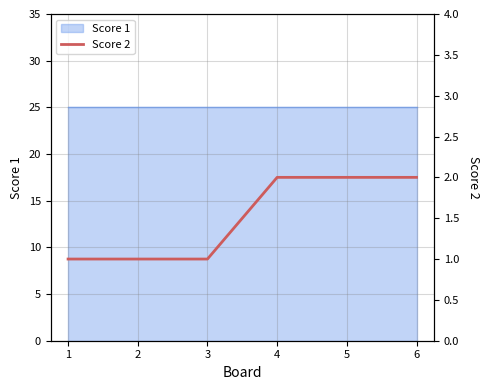

What is the smallest value displayed?

1